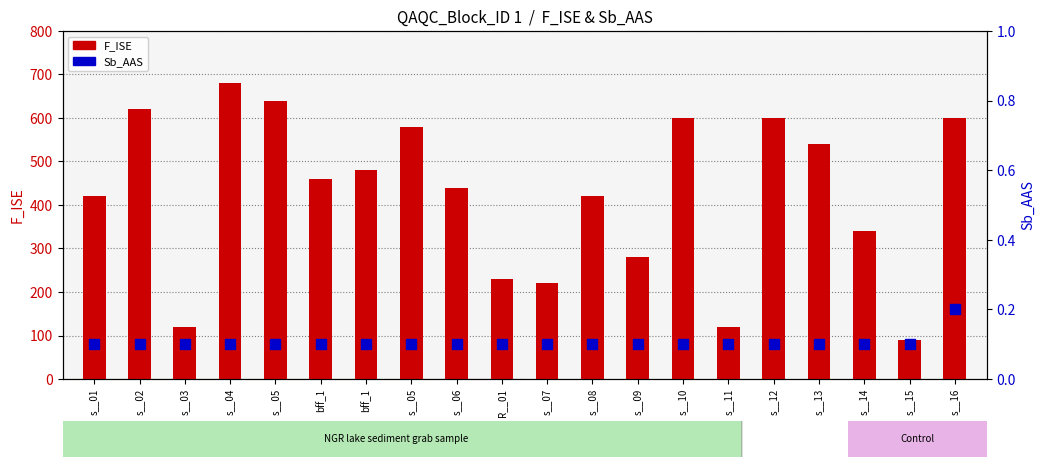

What are all the series names shown in the legend?

F_ISE, Sb_AAS